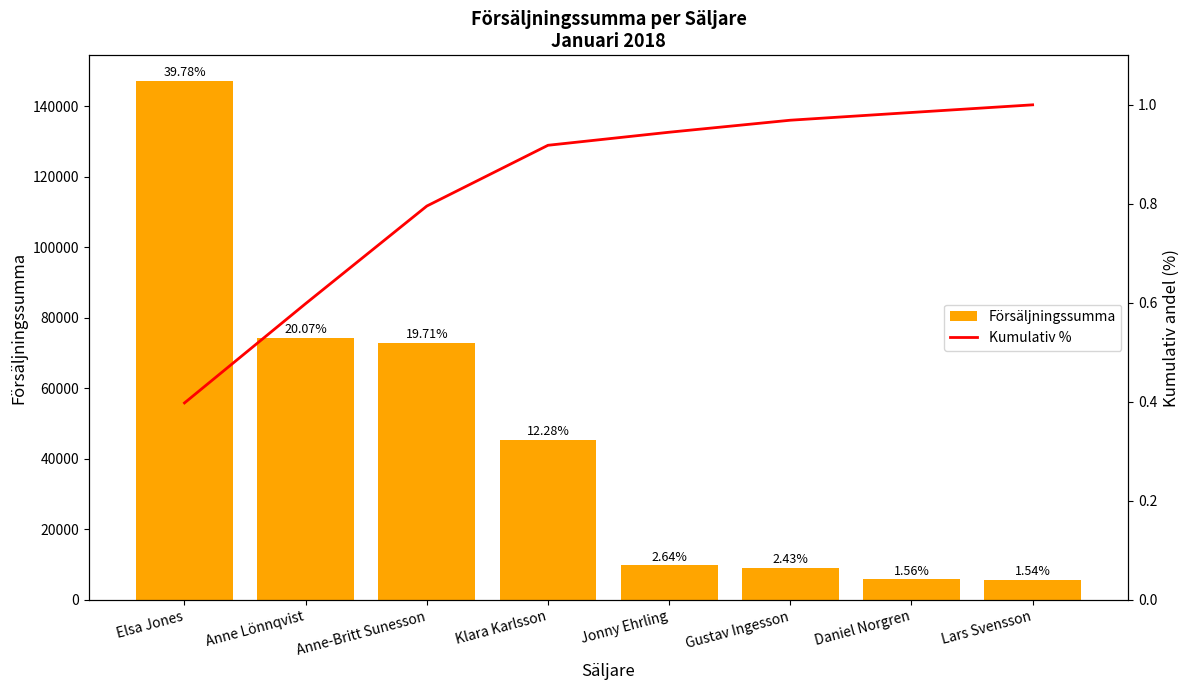

What is the total value across all series at Lars Svensson?

5707.0